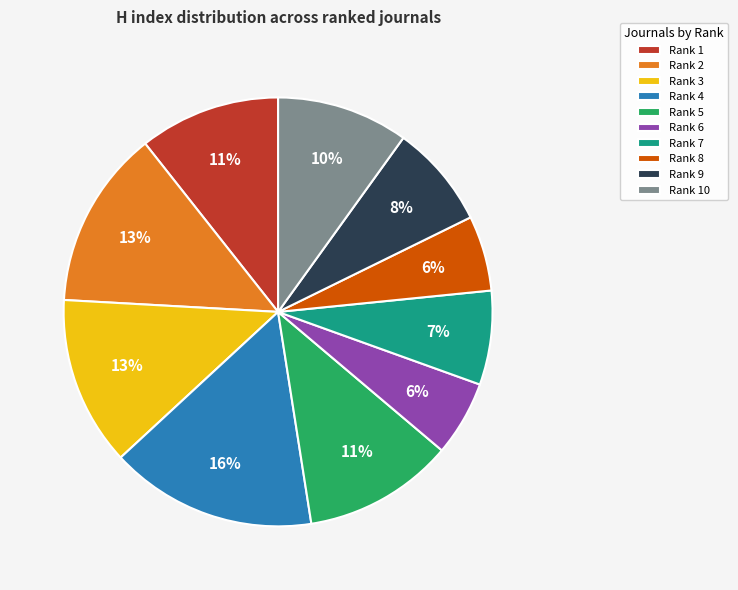

To the nearest percent, what is the difference between the Rank 3 and Rank 10 slice percentages?

3%